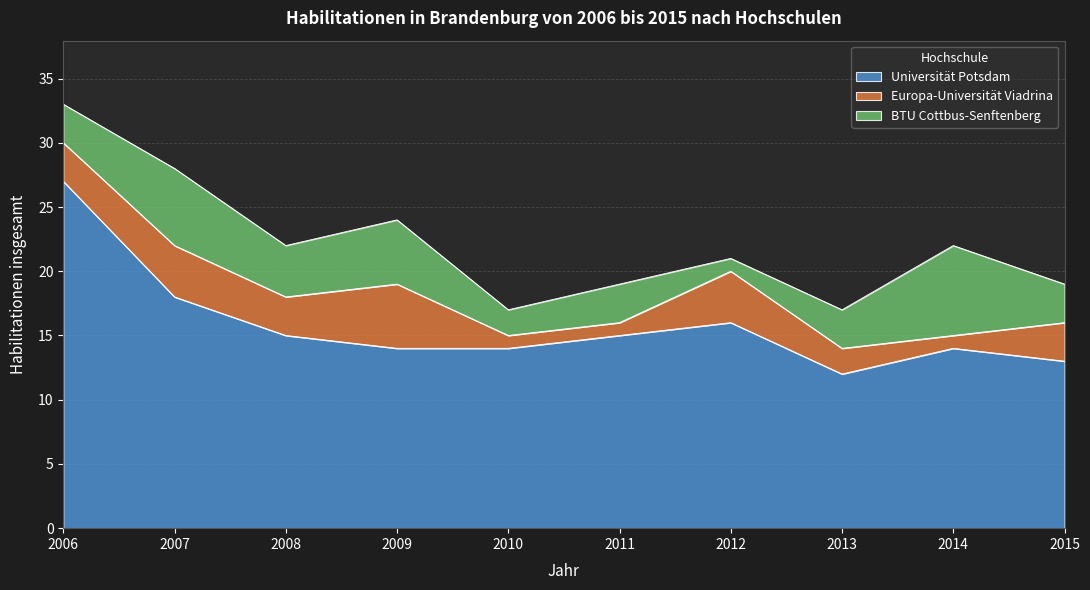

Reading left to right, transcribe all the data shown in this chart.

Universität Potsdam: 27	18	15	14	14	15	16	12	14	13
Europa-Universität Viadrina: 3	4	3	5	1	1	4	2	1	3
BTU Cottbus-Senftenberg: 3	6	4	5	2	3	1	3	7	3